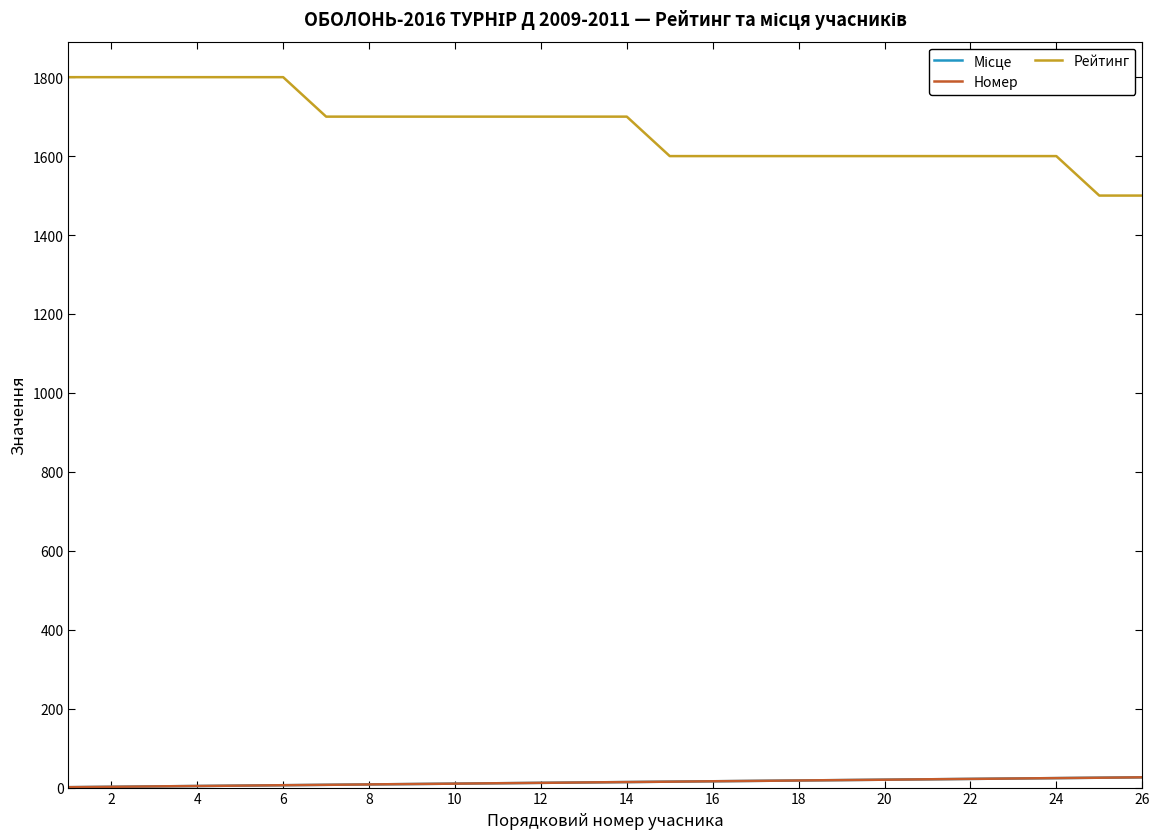

Does the chart display data point markers on the line(s)?

No